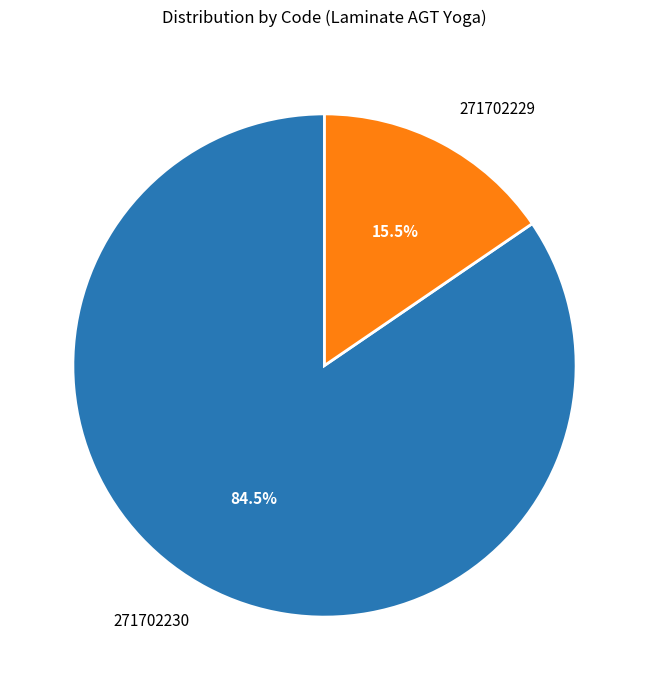

Approximately how many times larger is the value at 271702230 compared to 271702229?

5.5